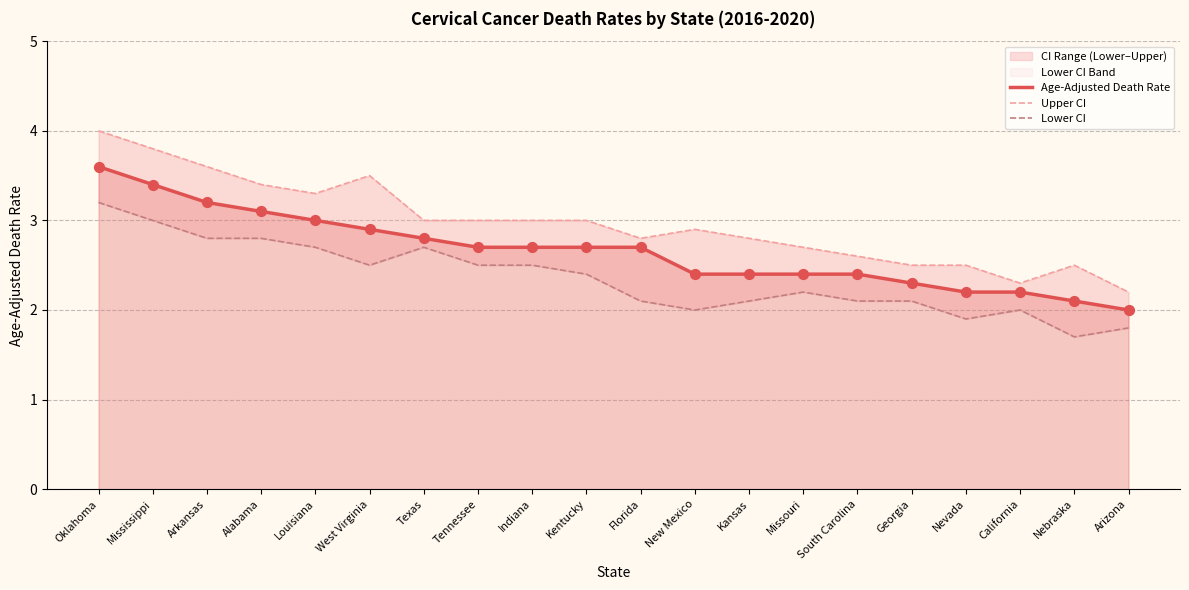

Which series contains the highest Y value?

Upper CI